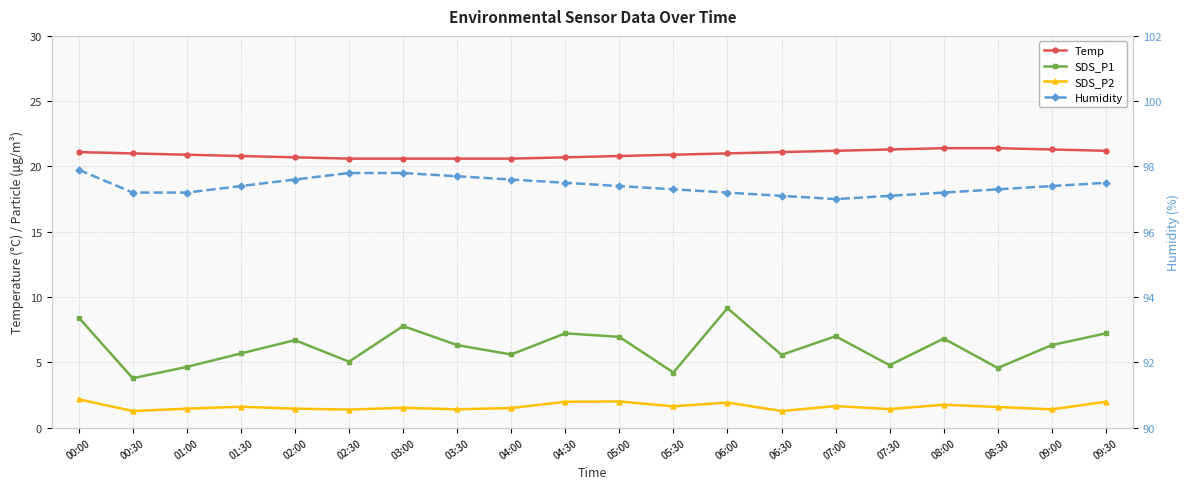

Does the chart display data point markers on the line(s)?

Yes